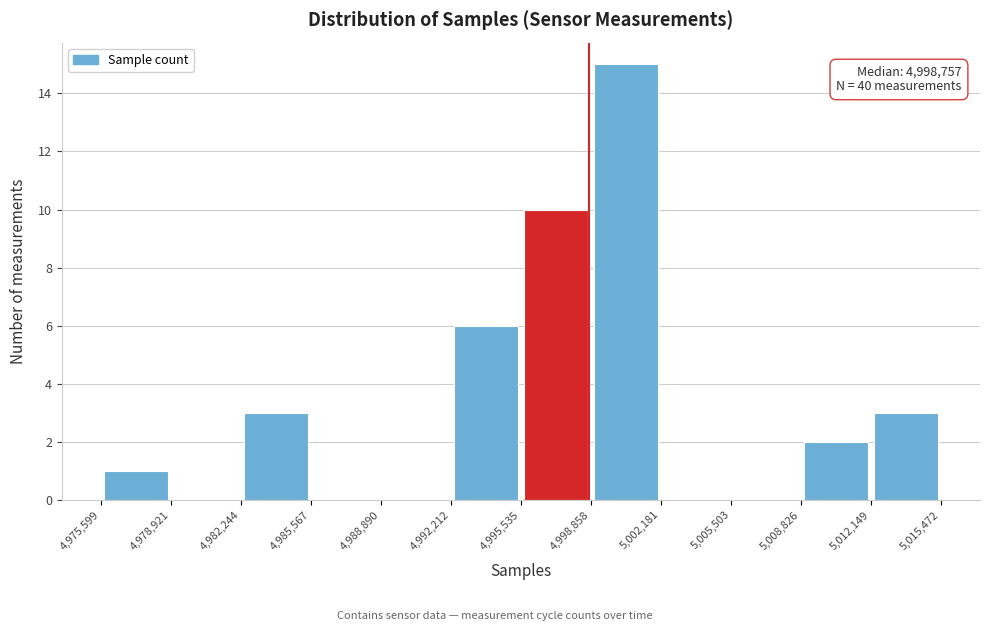

Over which range of the x-axis is the bar tallest?

4,998,858 to 5,002,181